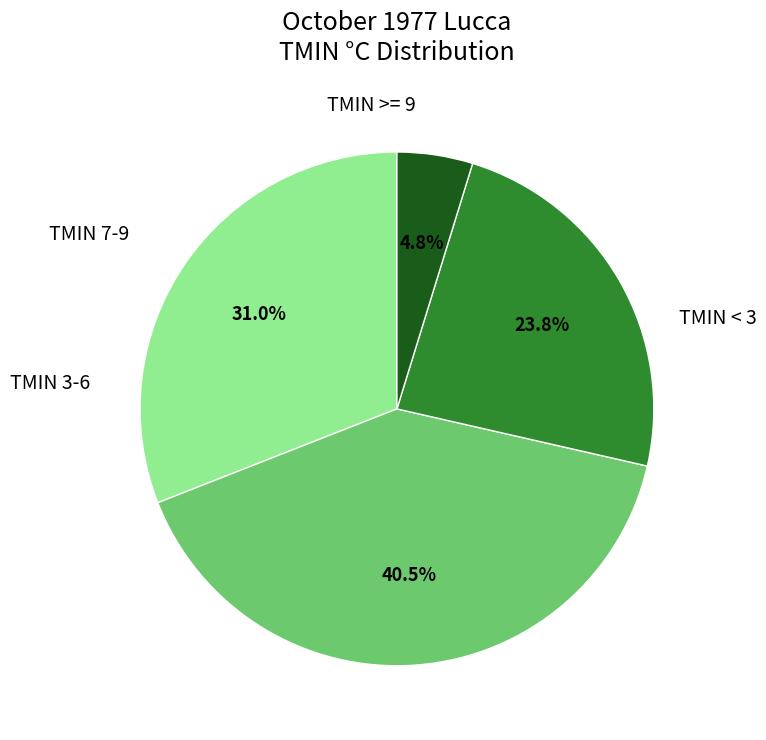

Does any single category account for the majority?

No